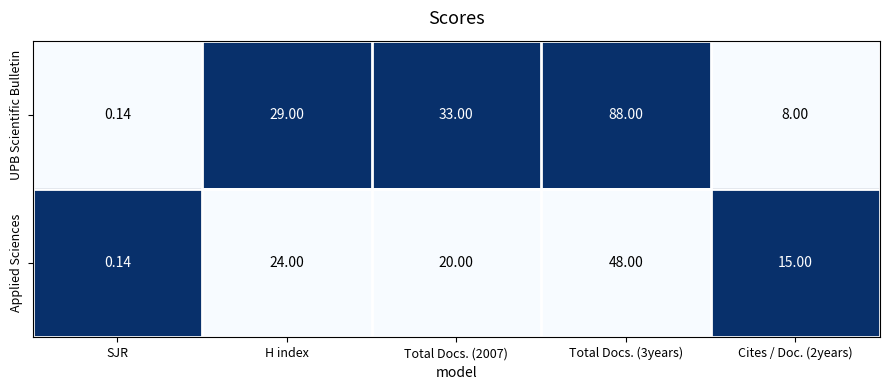

Rank the series by their maximum value, from lowest to highest.

Applied Sciences, UPB Scientific Bulletin